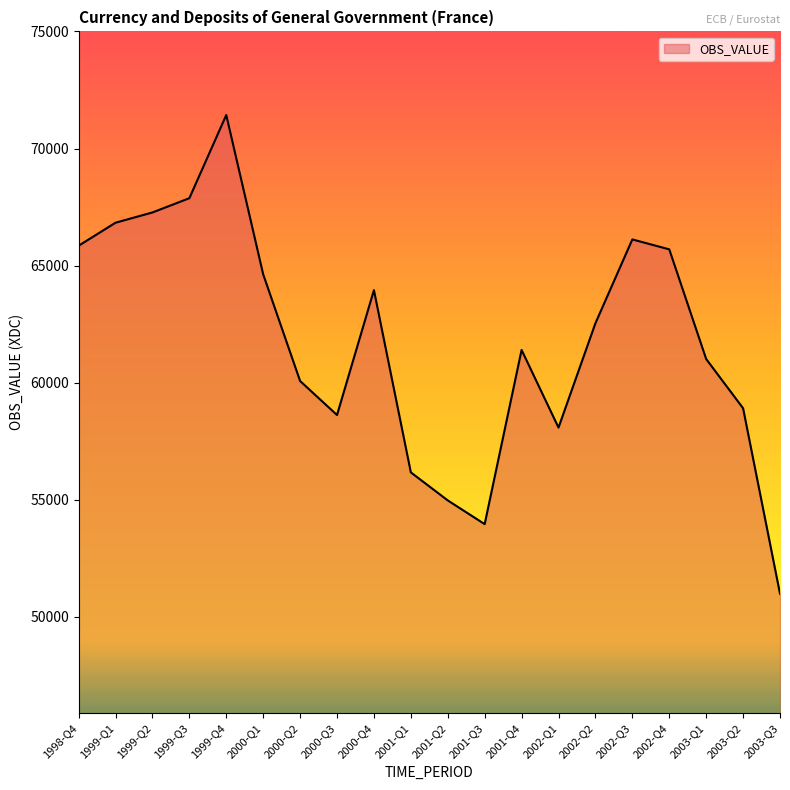

Between 1999-Q3 and 2002-Q1, which is larger?

1999-Q3